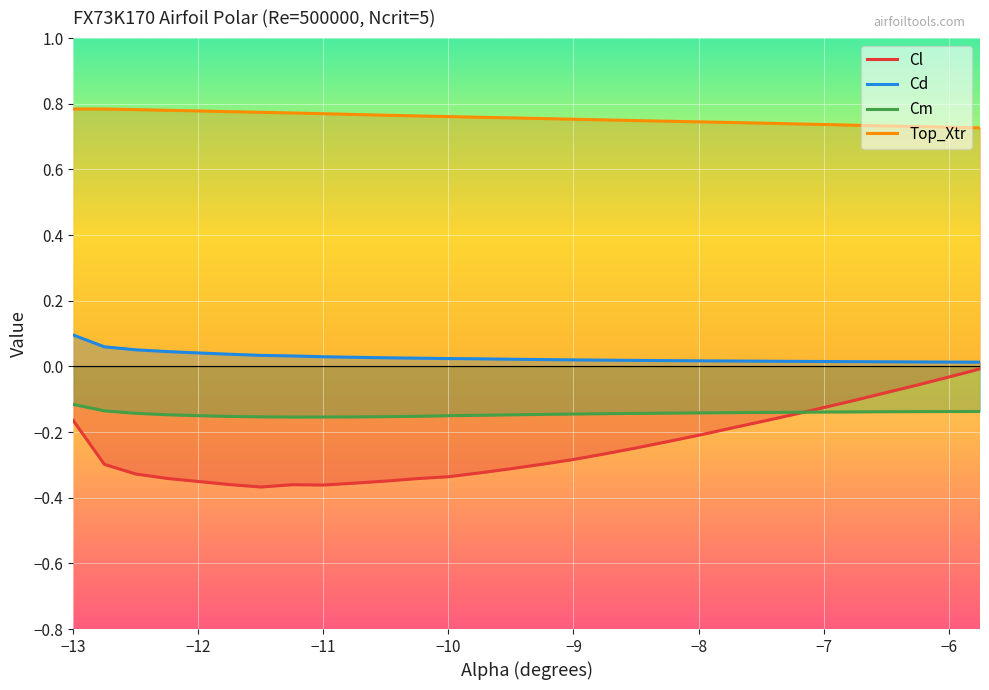

Which series has the widest spread of values?

Cl